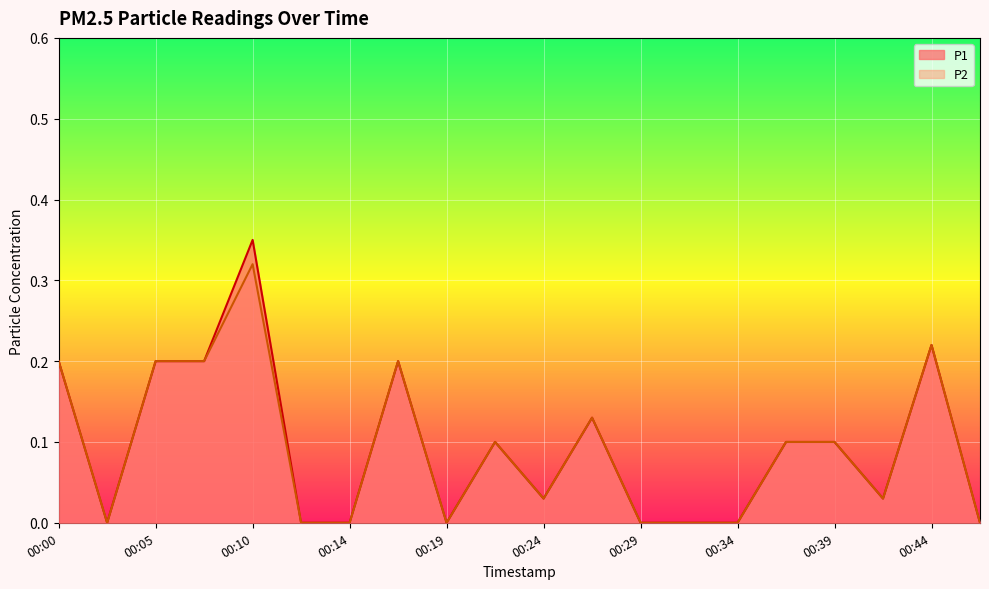

How many interior local valleys does the P1 series have?

4